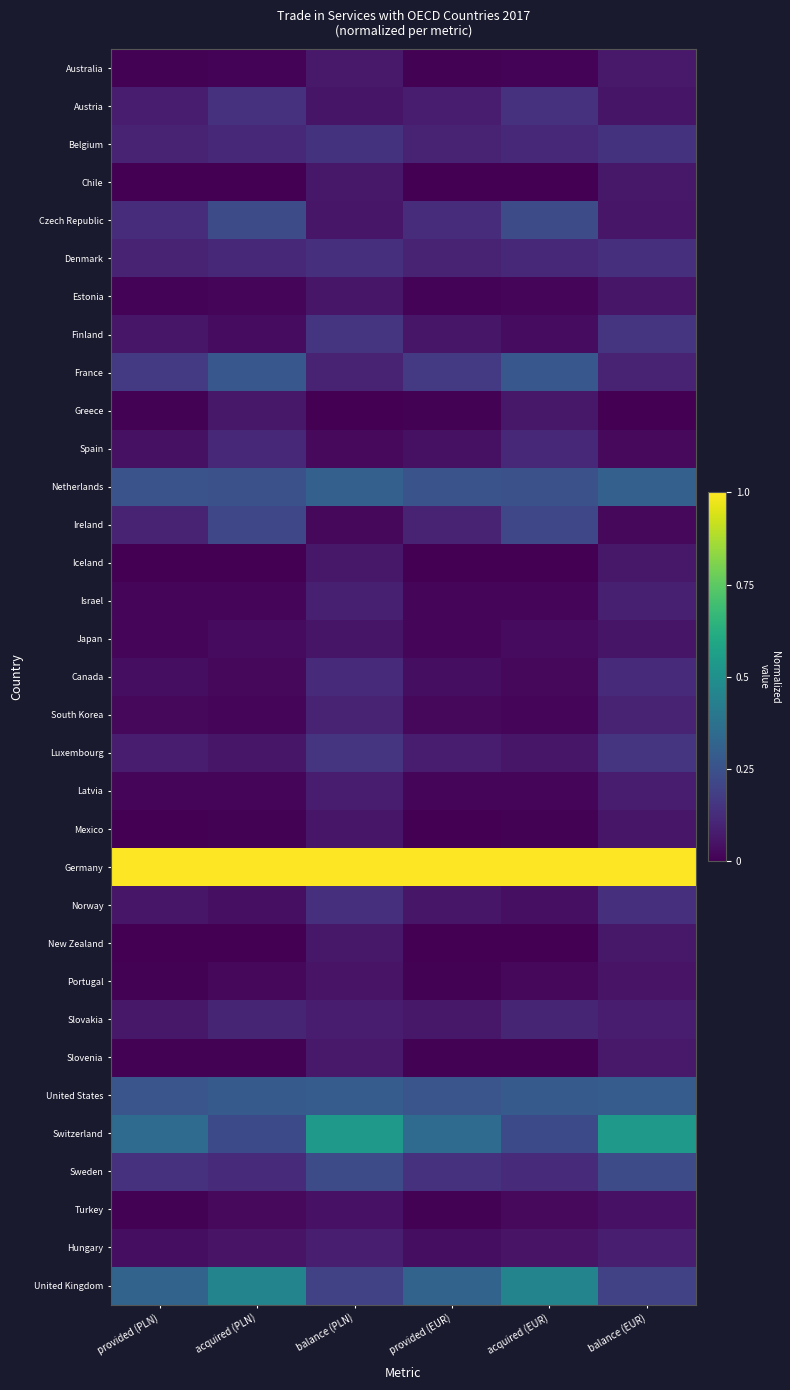

Which series has the largest total across all categories?

Germany